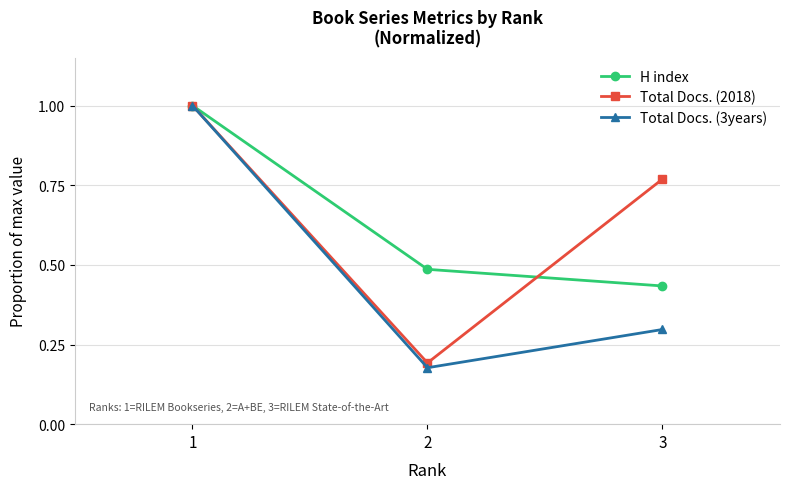

What is the value of the Total Docs. (3years) point at the 1st from the left?

1.0